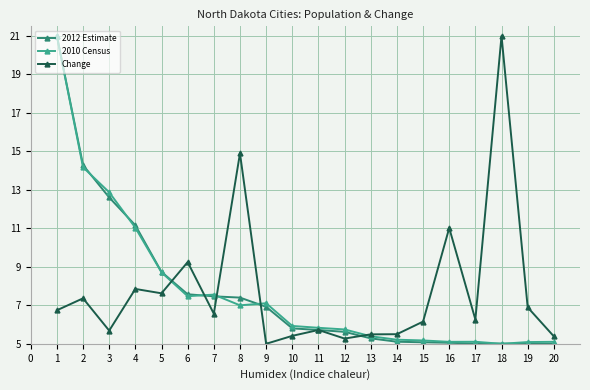

What is the total value across all series at 2?

35.8